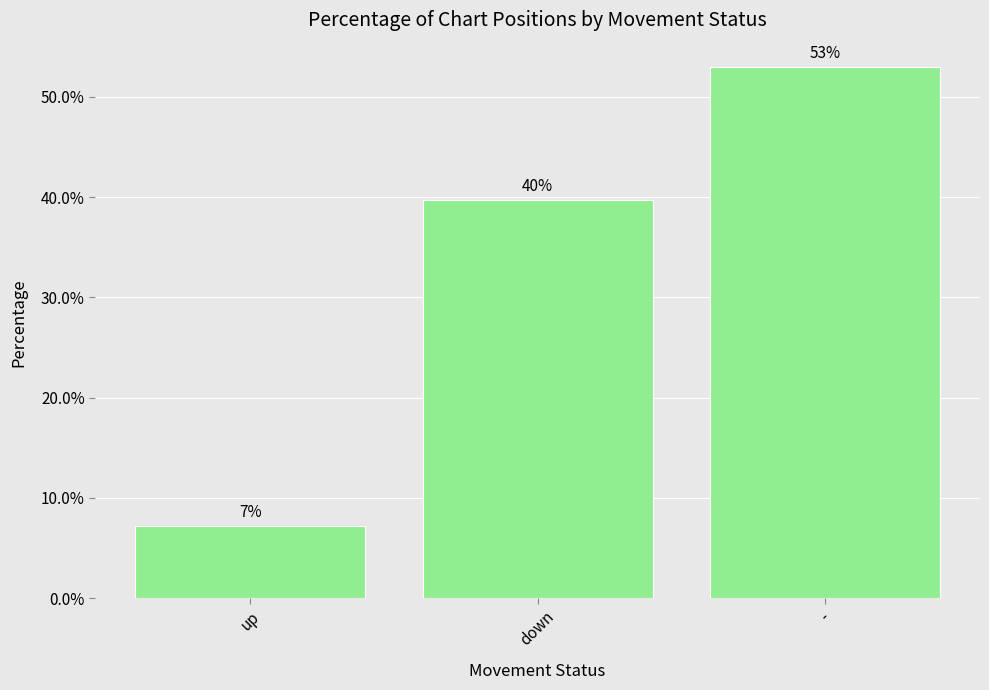

Are the bars horizontal?

No